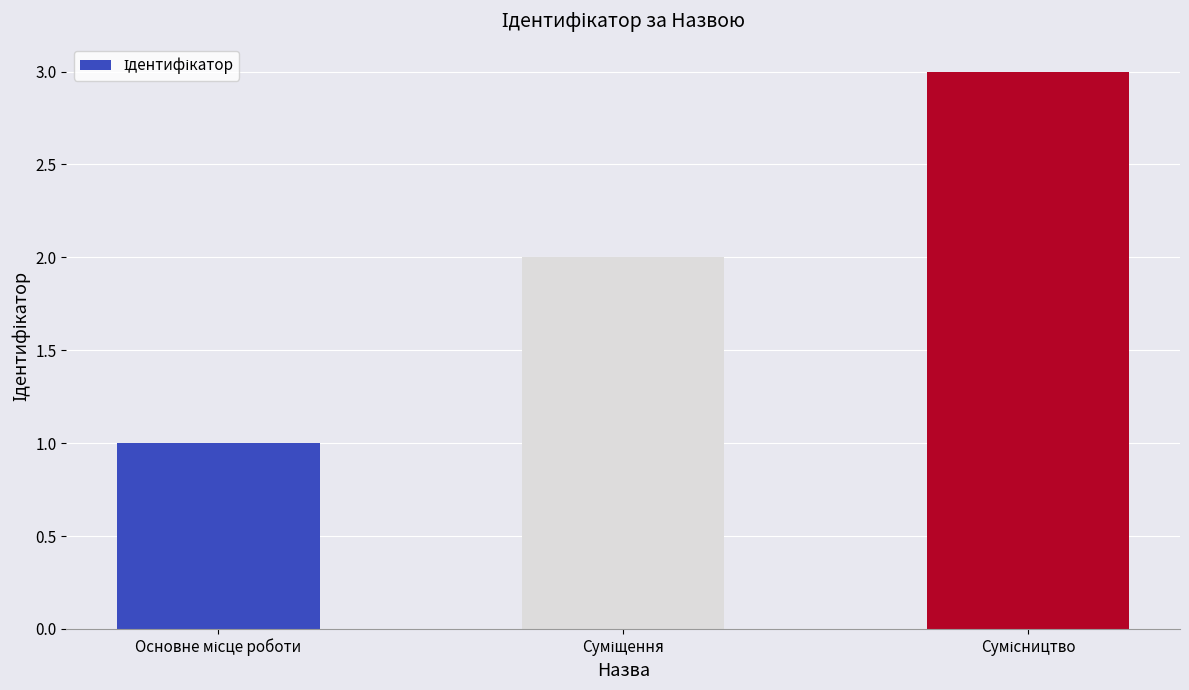

What is the maximum value shown in the chart?

3